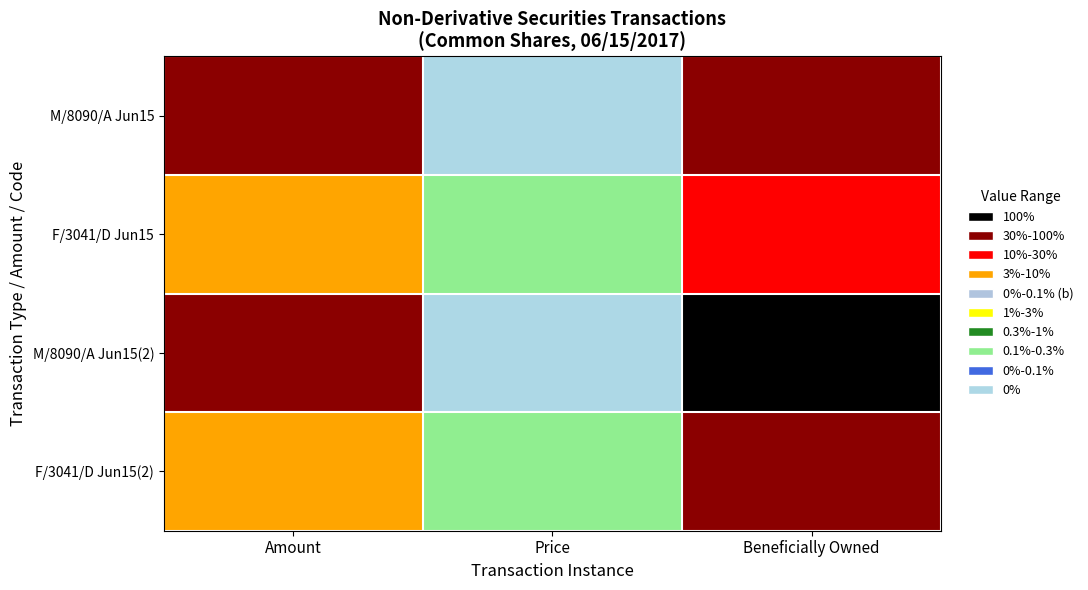

Count the number of data series in this chart.

4